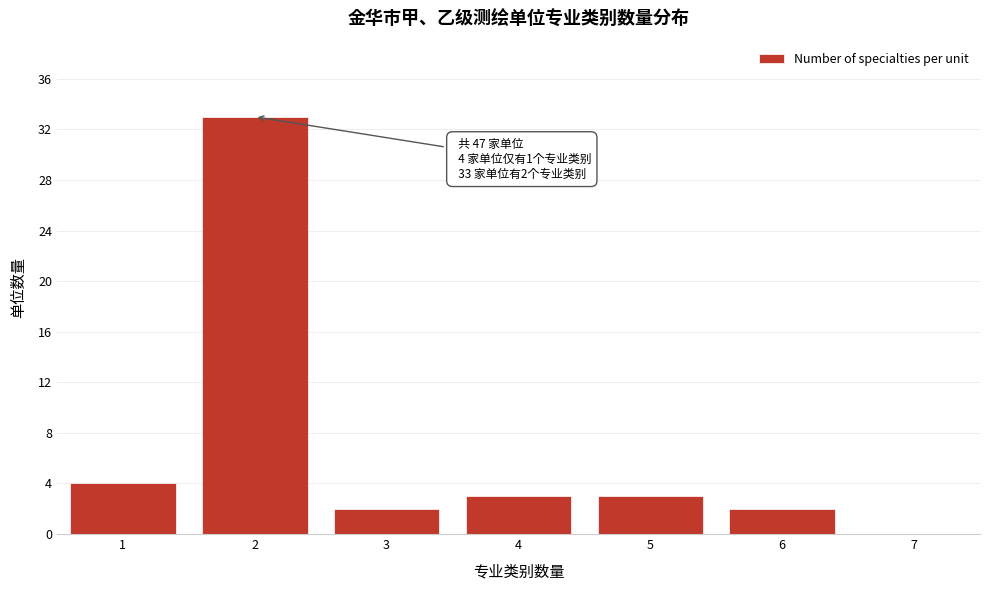

Over which range of the x-axis is the bar tallest?

1.5 to 2.5